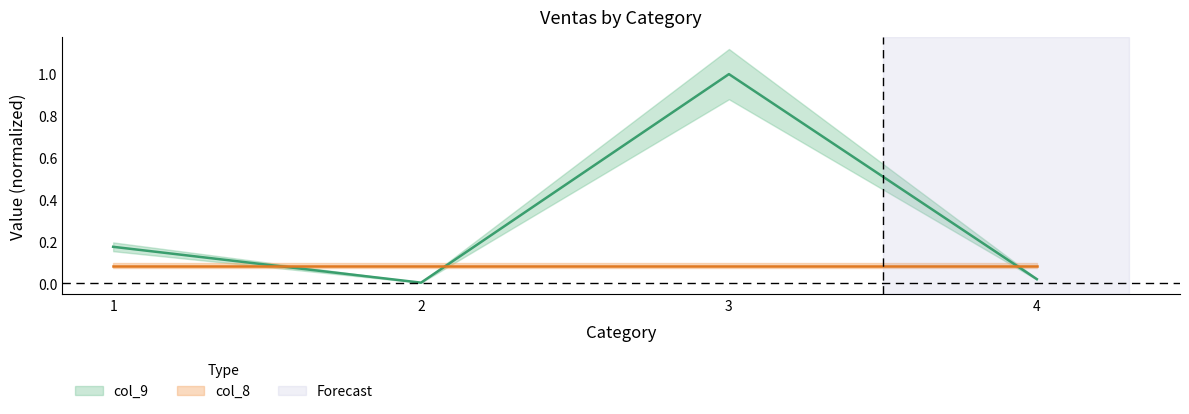

What is the greatest value displayed?

1.0